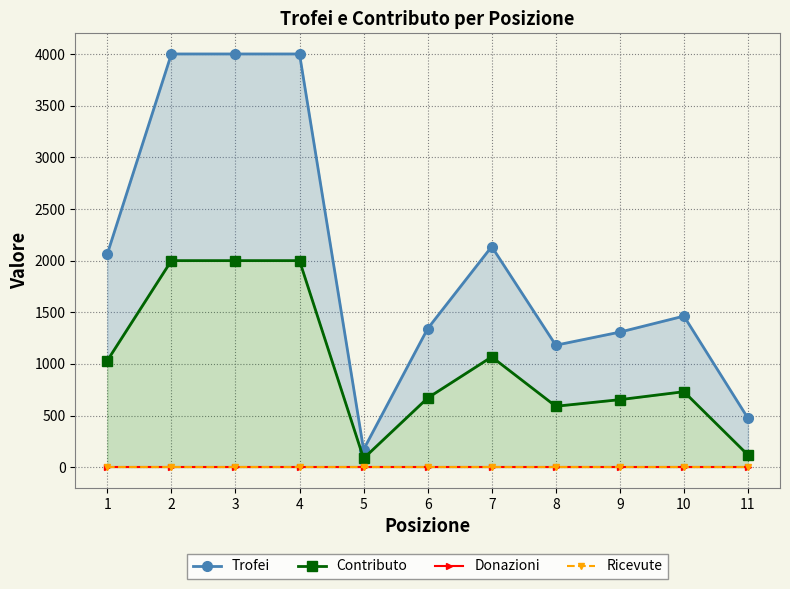

Reading left to right, list all the values displayed in this chart.

Trofei: 1=2065	2=4001	3=4001	4=4001	5=171	6=1341	7=2136	8=1181	9=1308	10=1463	11=474
Contributo: 1=1032	2=2000	3=2000	4=2000	5=85	6=670	7=1068	8=590	9=654	10=731	11=118
Donazioni: 1=0	2=0	3=0	4=0	5=0	6=0	7=0	8=0	9=0	10=0	11=0
Ricevute: 1=0	2=0	3=0	4=0	5=0	6=0	7=0	8=0	9=0	10=0	11=0